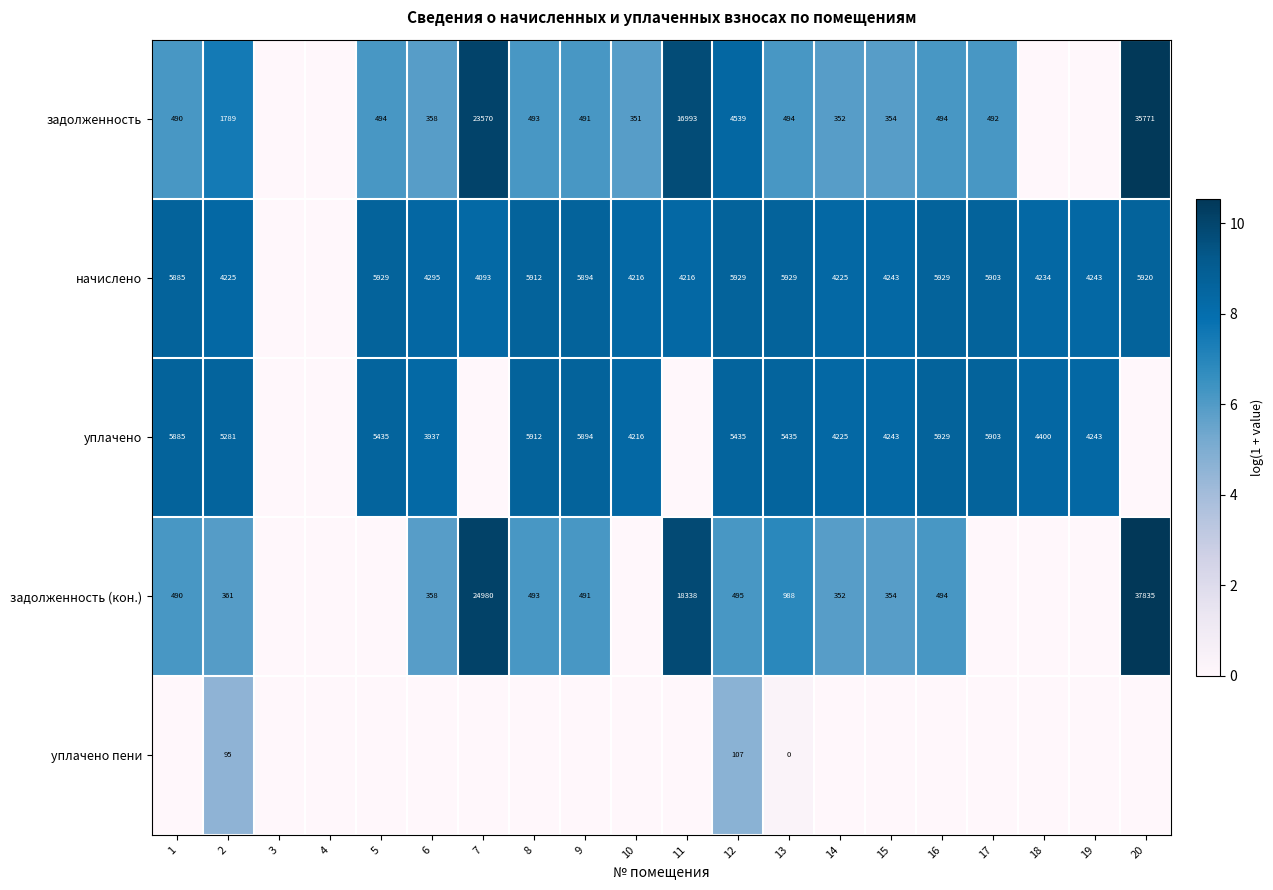

What is the difference between the задолженность (кон.) values at 16 and 6?

136